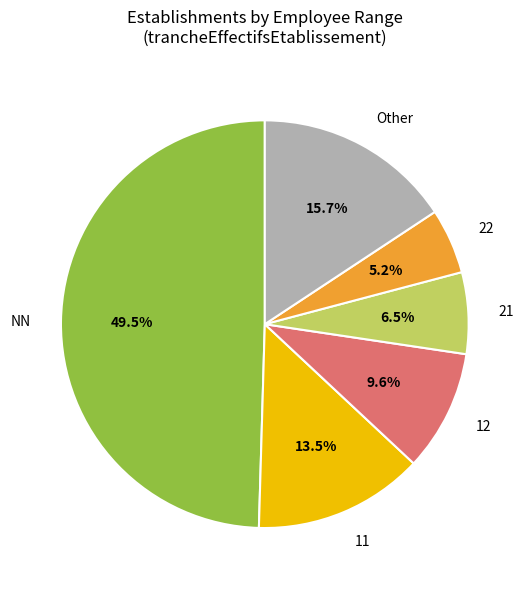

Is 22 the majority of the pie?

No